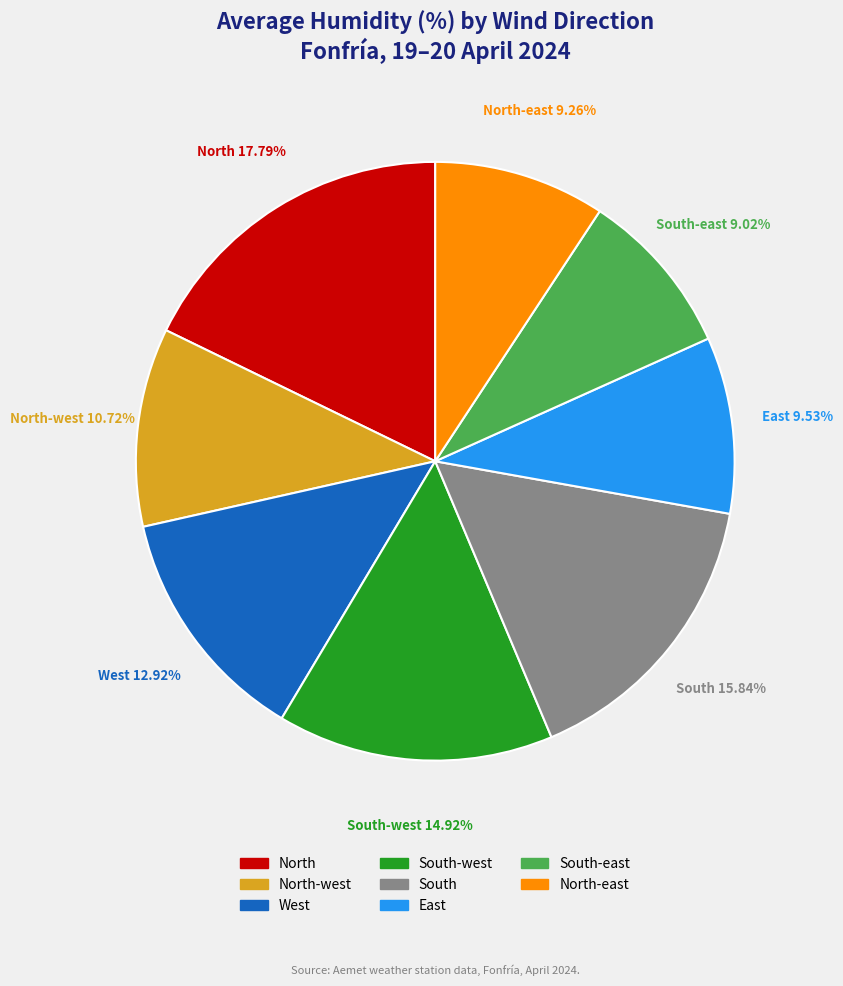

Which has a higher value, South-west or North?

North